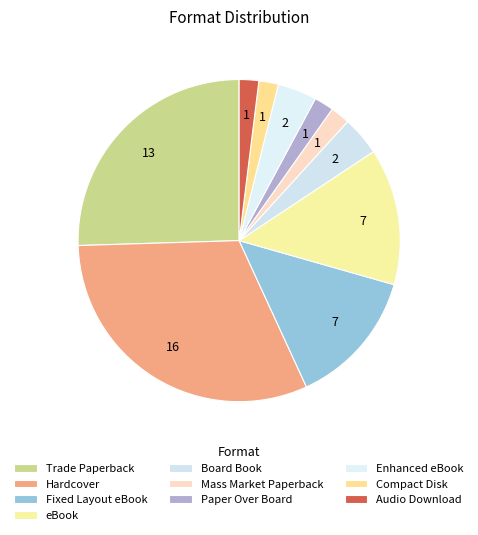

How many segments does this pie chart have?

10